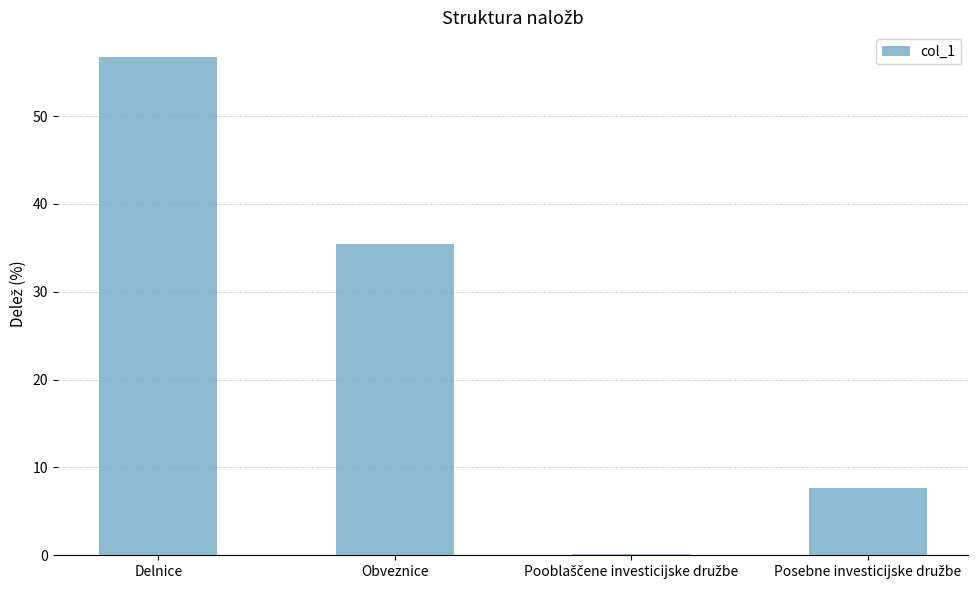

Reading right to left, transcribe all the data shown in this chart.

7.7	0.2	35.4	56.7